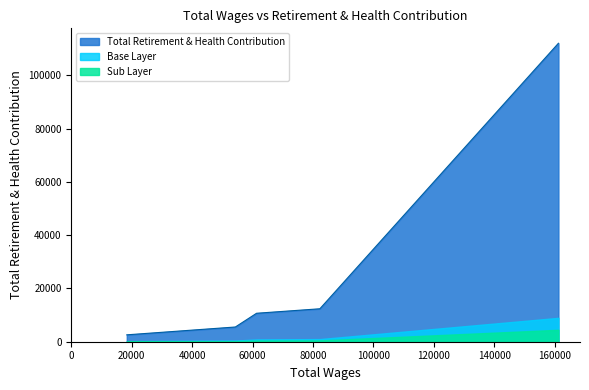

What is the maximum value shown in the chart?

112060.0